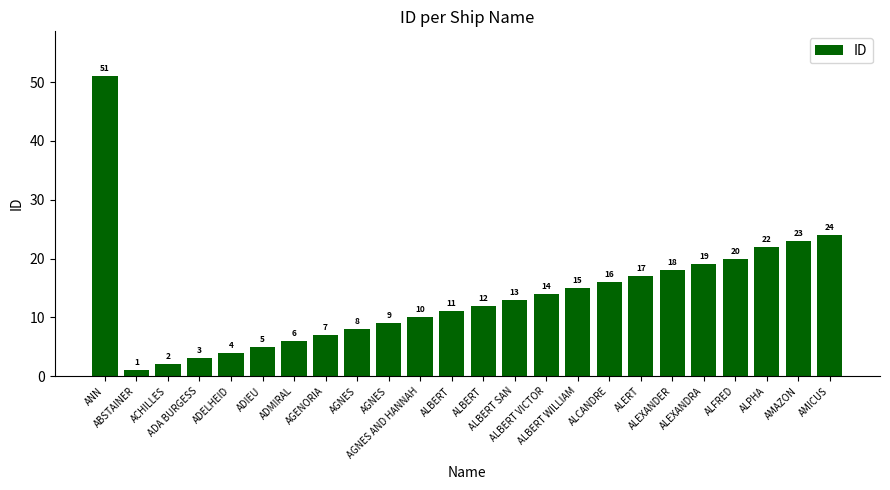

What is the change in value from ADA BURGESS to ADIEU?

+2